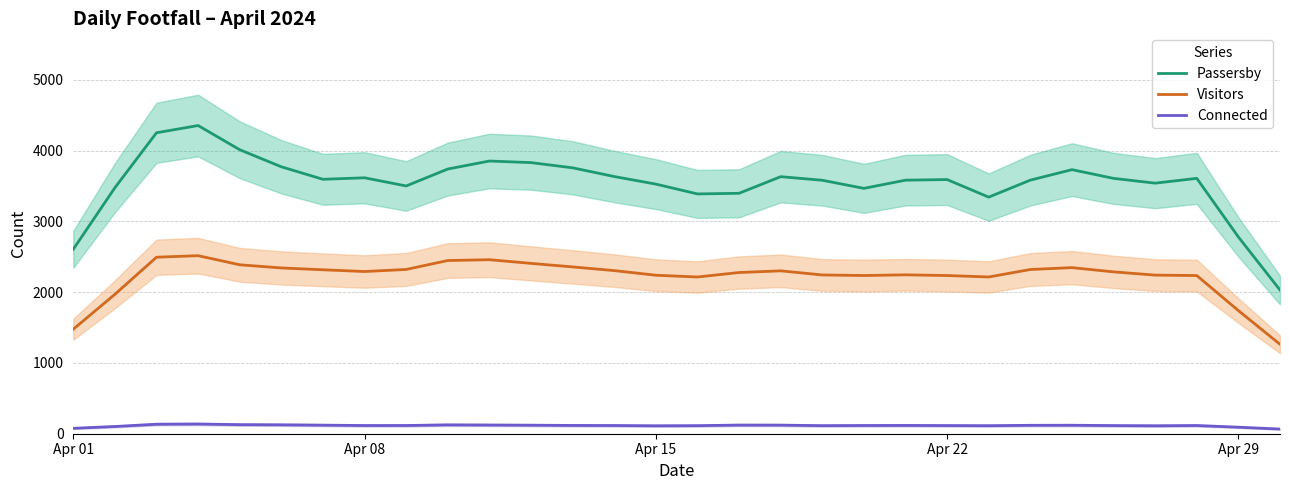

What is the smallest value displayed?

66.0